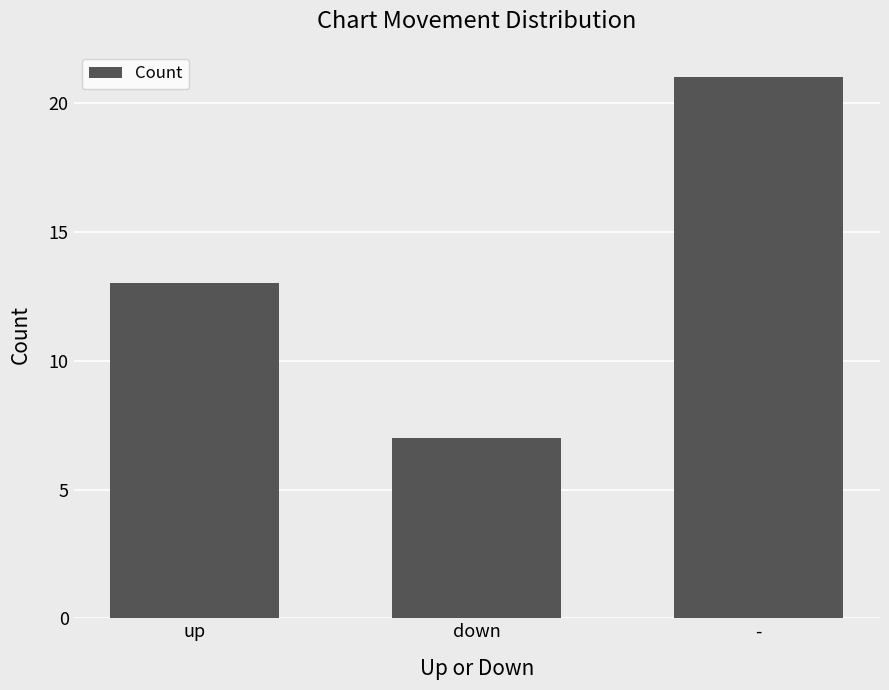

Are the bars grouped side by side (vs. stacked)?

No